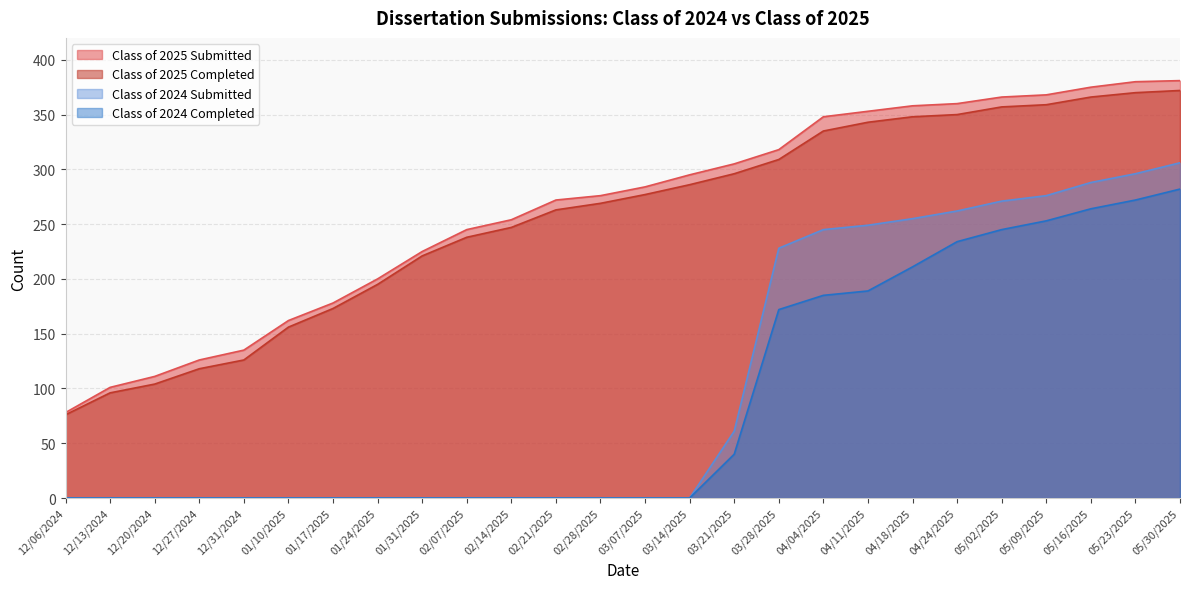

Does the chart have visible grid lines?

Yes